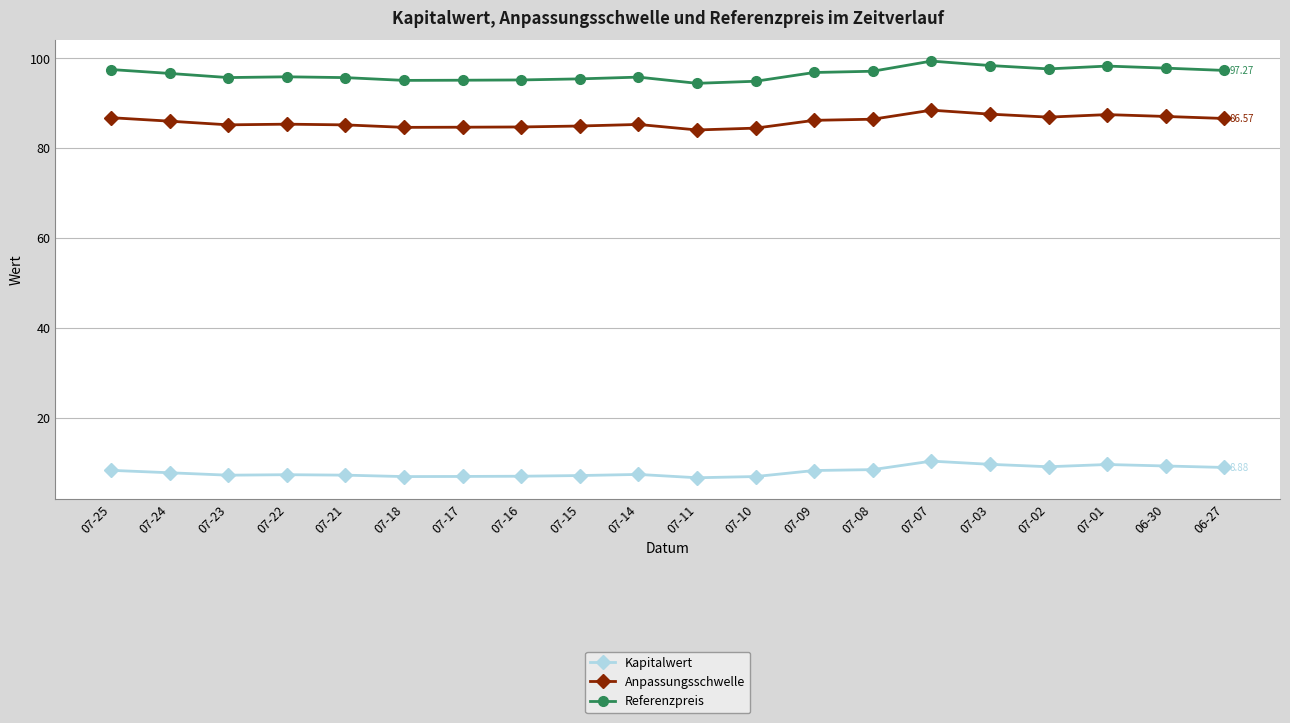

True or false: Referenzpreis has more than 2 points higher than both neighbors.

True